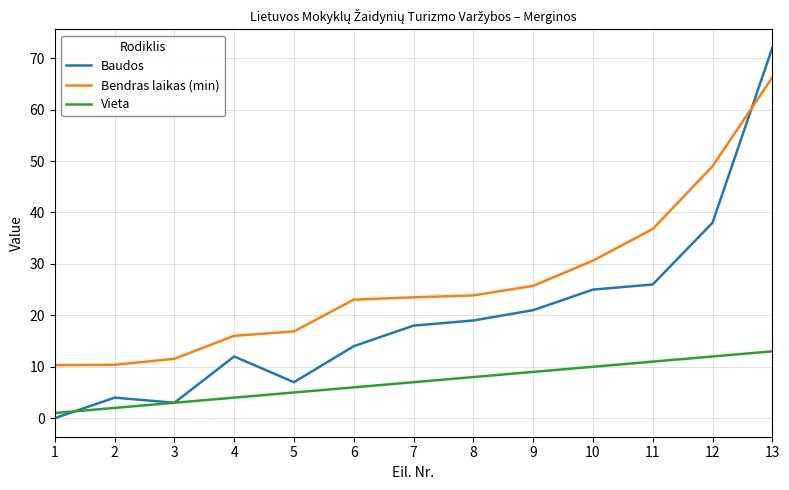

Between which two adjacent categories do Baudos and Vieta first intersect?

1 and 2